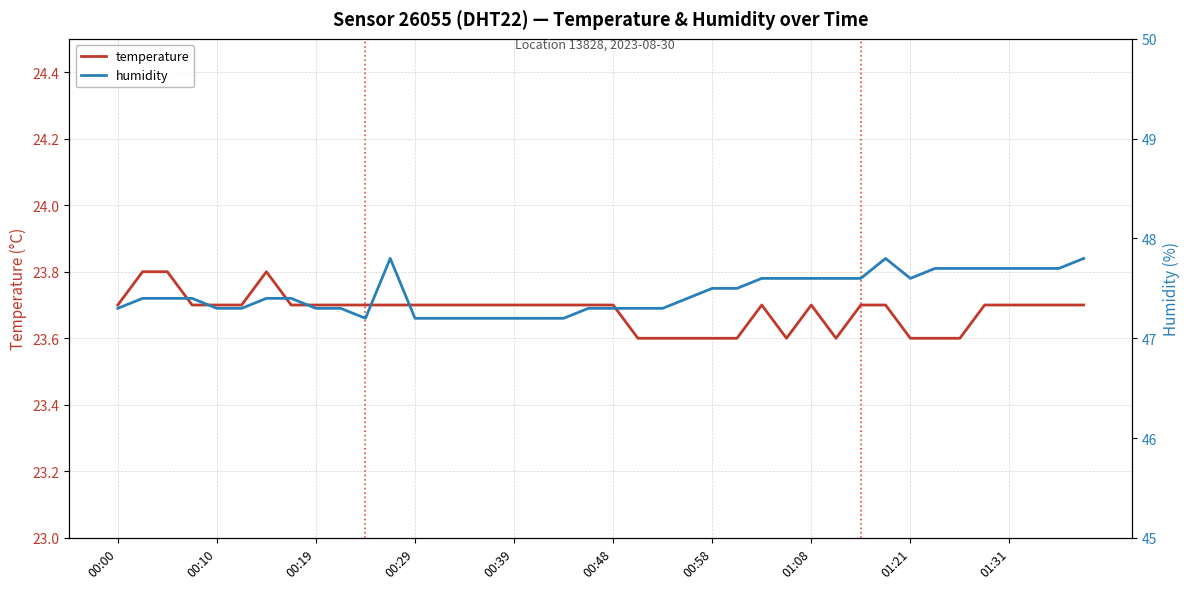

The value of temperature at 00:10 is 39.6. True or false?

False